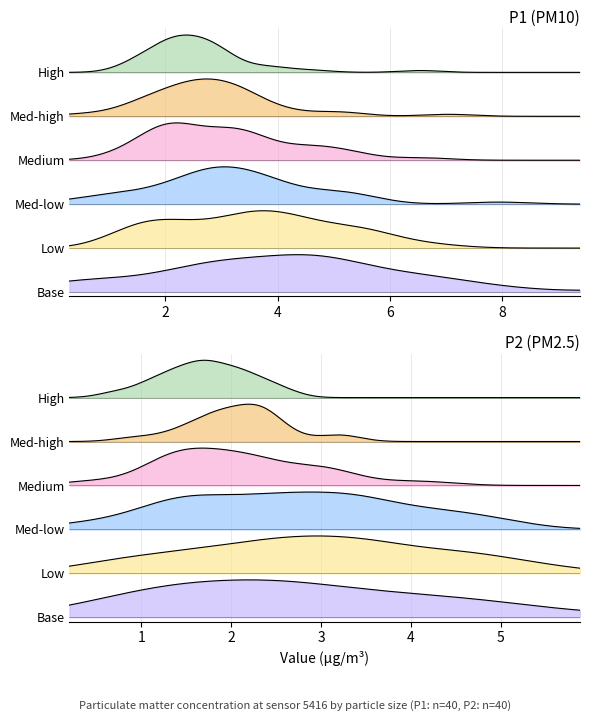

What is the greatest value displayed?

6.4